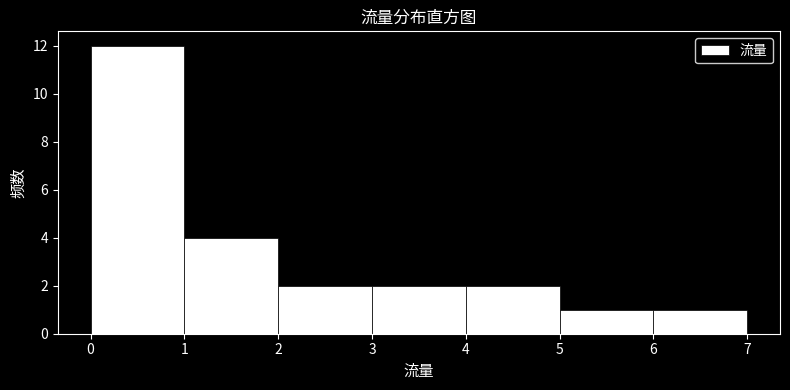

Over which range of the x-axis is the bar tallest?

0 to 1